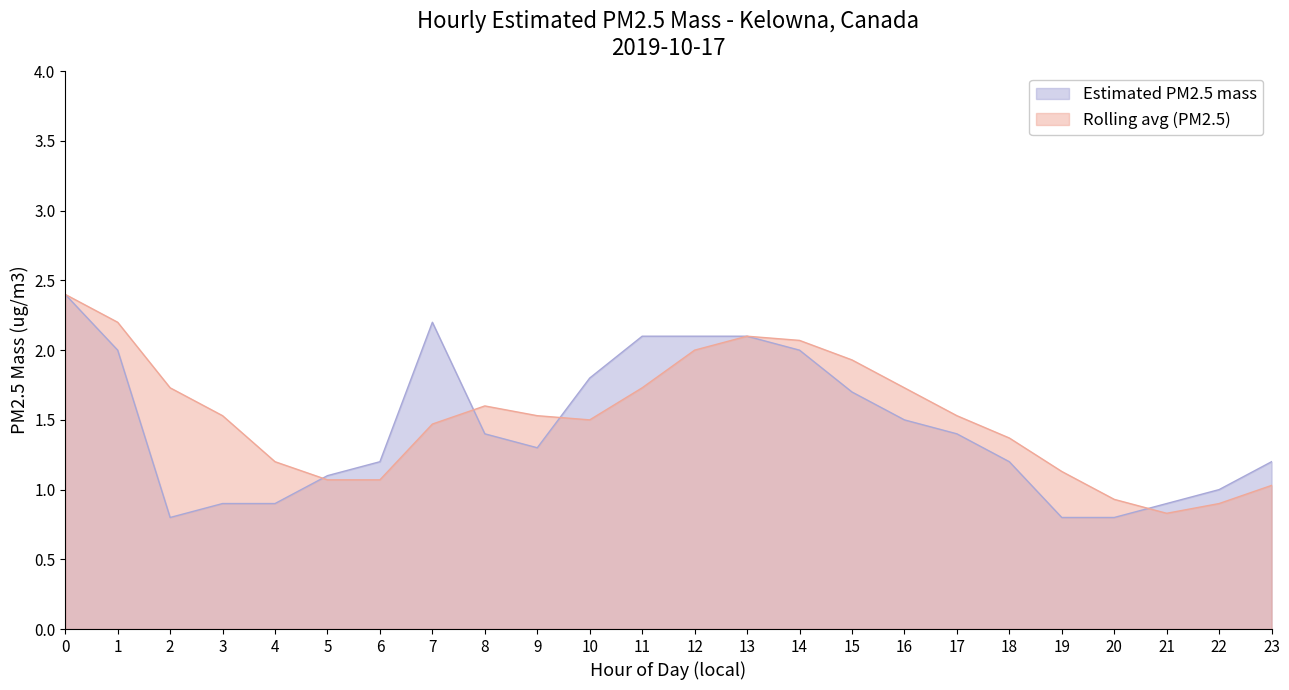

How many data points in Rolling avg (PM2.5) are above 1?

21